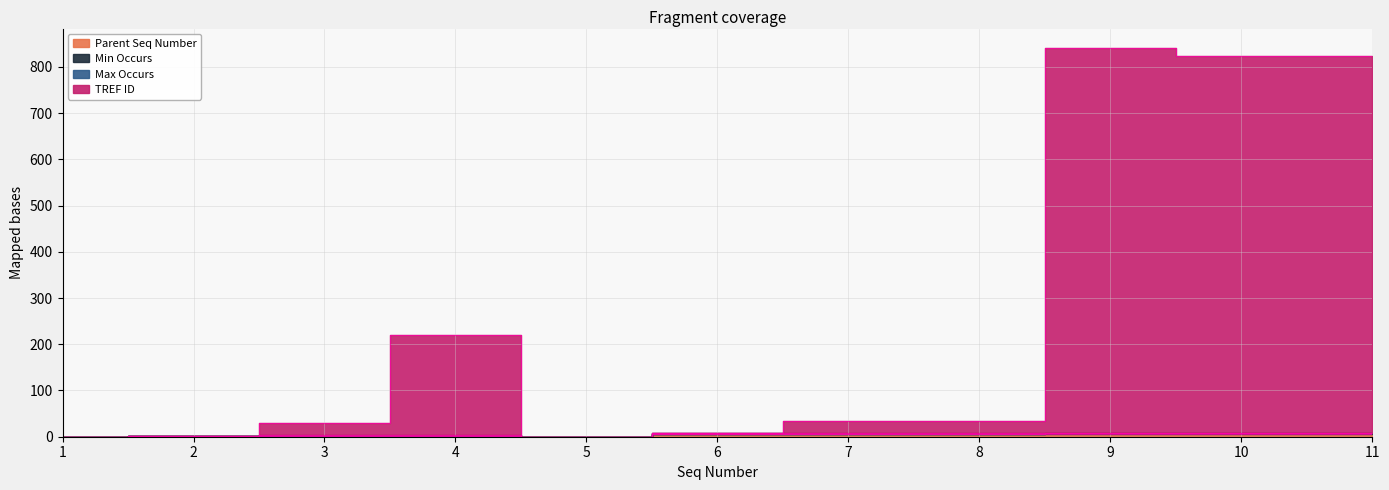

True or false: TREF ID and Parent Seq Number cross at least once.

False